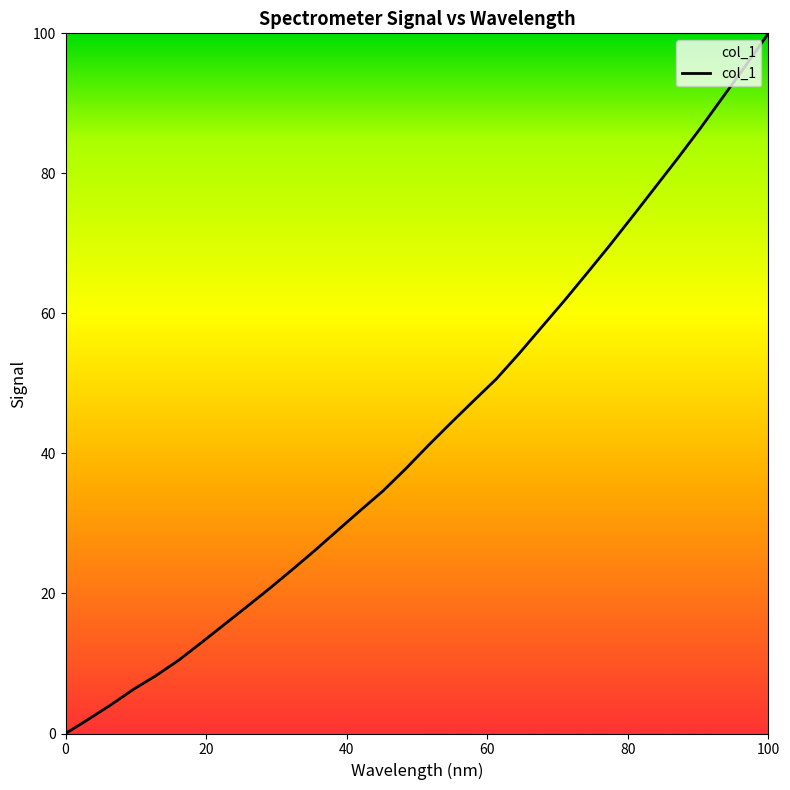

What is the greatest value displayed?

100.0